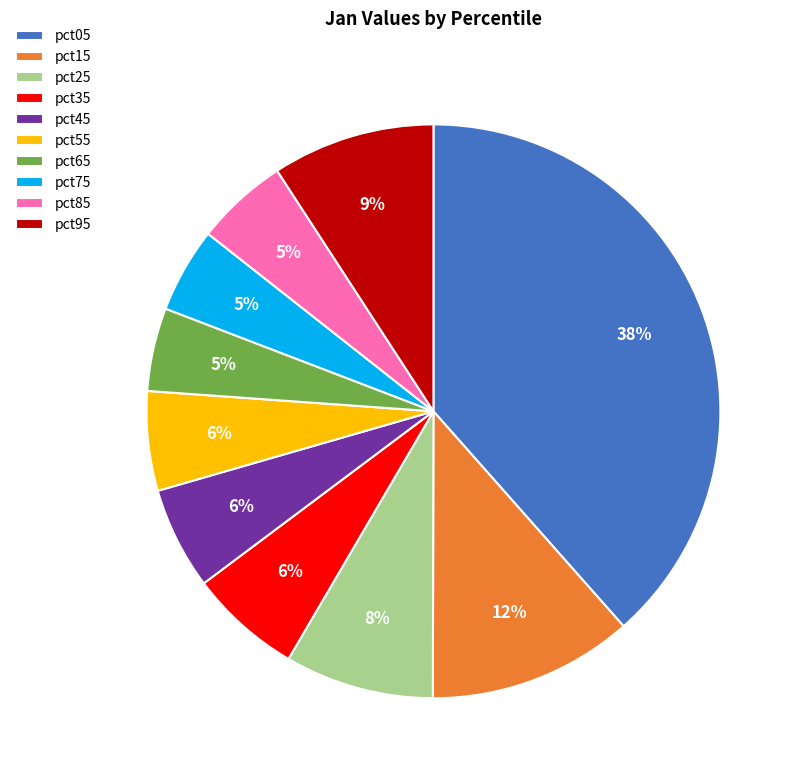

What percentage is the pct55 slice, to the nearest percent?

6%